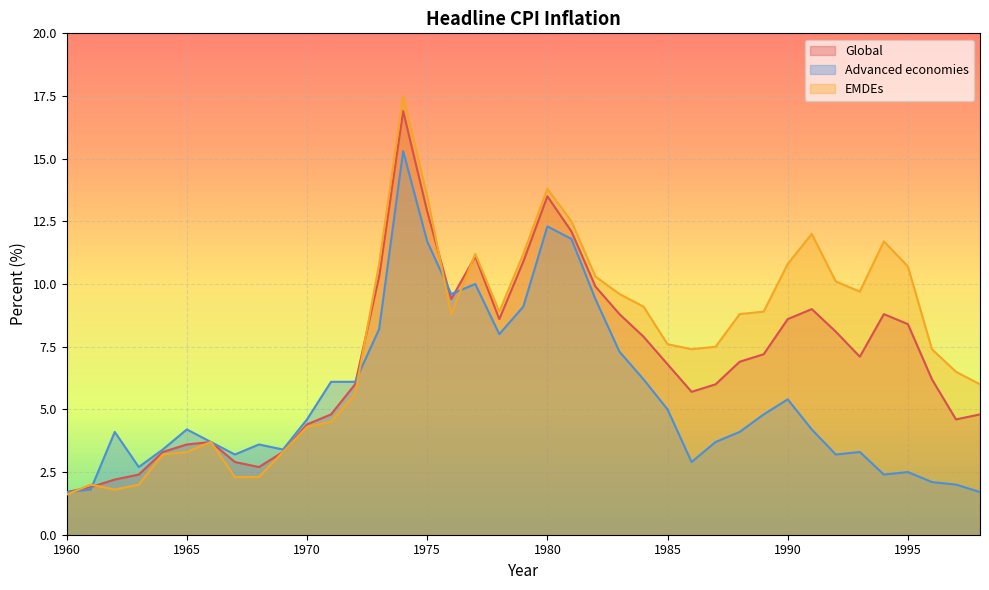

What is the value of the EMDEs point at the 28th from the left?

7.5